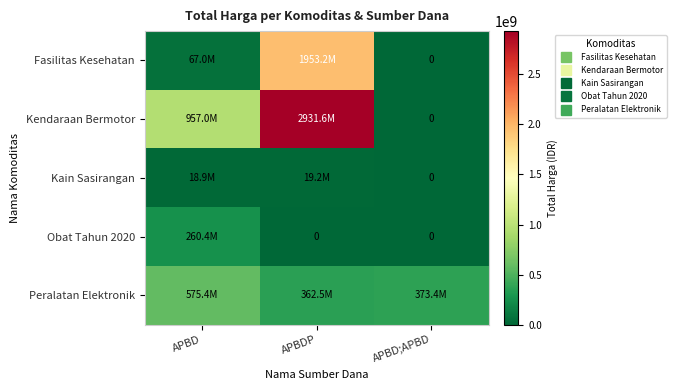

Read the Kendaraan Bermotor value at APBD, to the nearest 10.

957002100